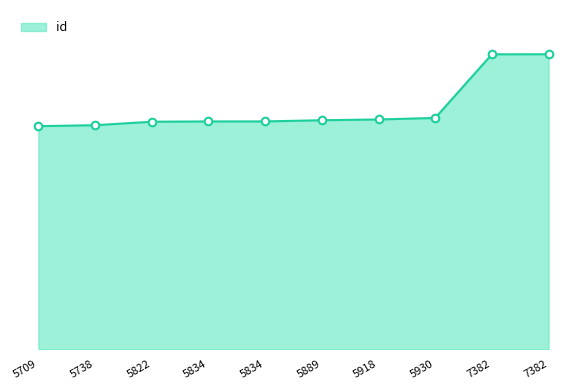

Which has a higher value, 7382 or 5930?

7382